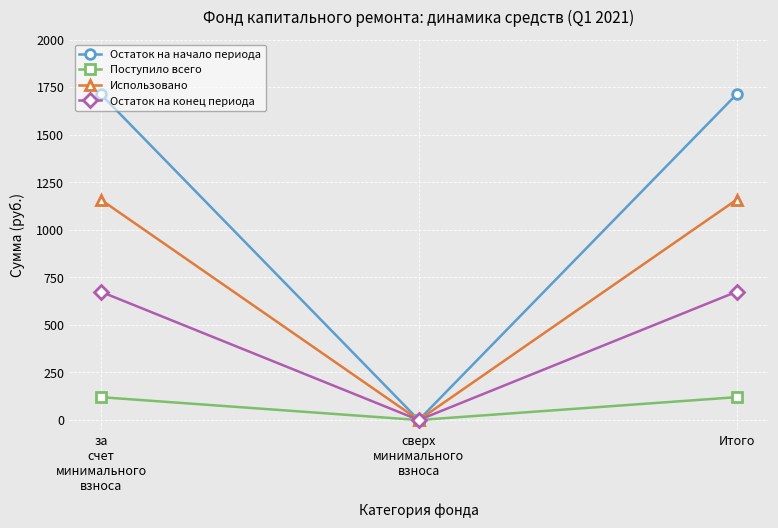

What is the label of the 3rd point from the right?

за
счет
минимального
взноса